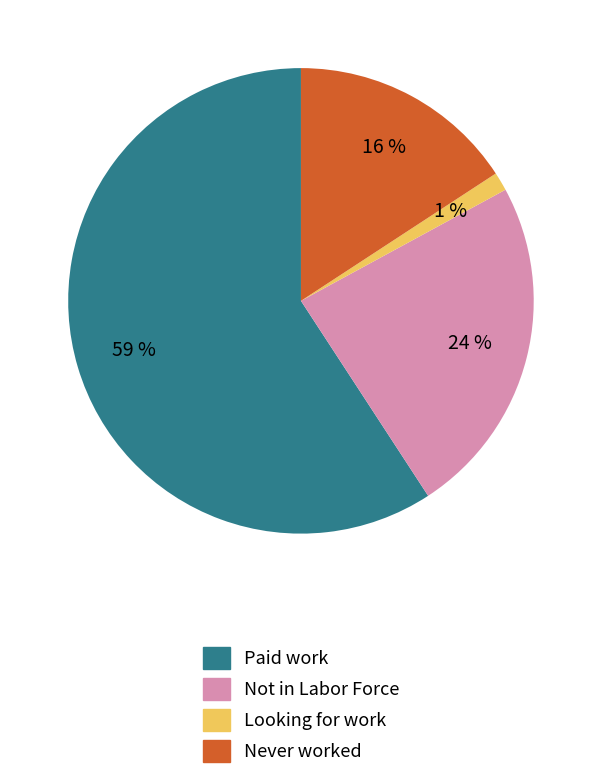

To the nearest percent, what is the average slice percentage?

25%